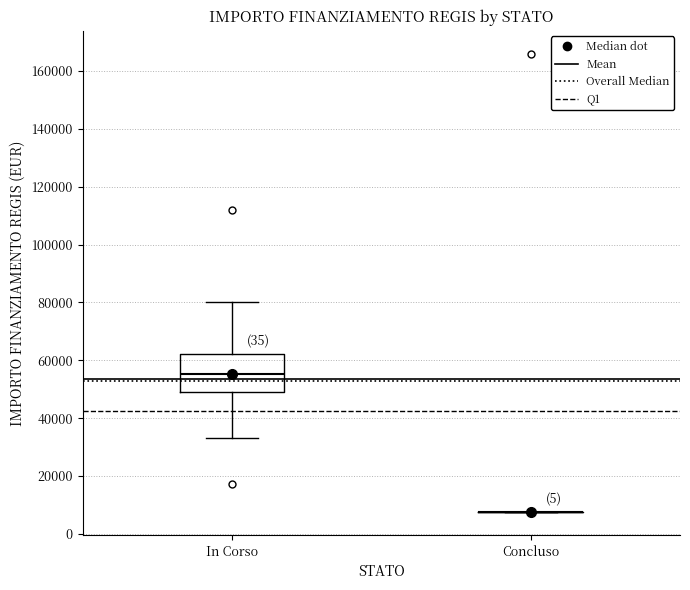

Reading left to right, transcribe this box plot: for each box, give where its median line is, the range the box spans, and where its two whiskers end, as read against the y-axis. The values are not printed on the chart, so give them approximately, as read against the axis.

In Corso: median 56000, box 48000 to 62000, whiskers 32000 to 80000
Concluso: box collapsed to a line at 8000, whiskers 8000 to 8000